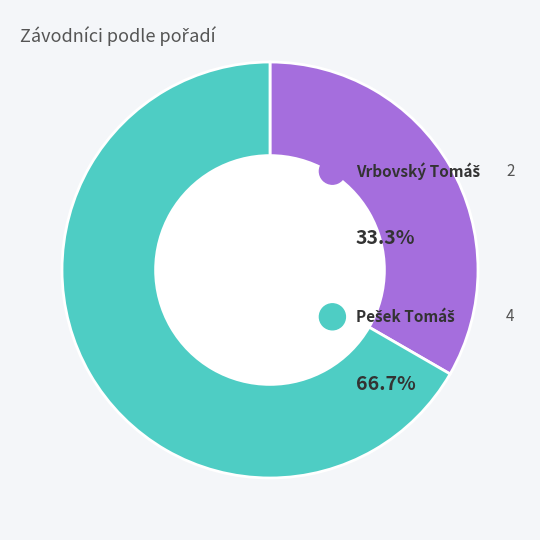

Is there any slice that represents more than half of the pie?

Yes